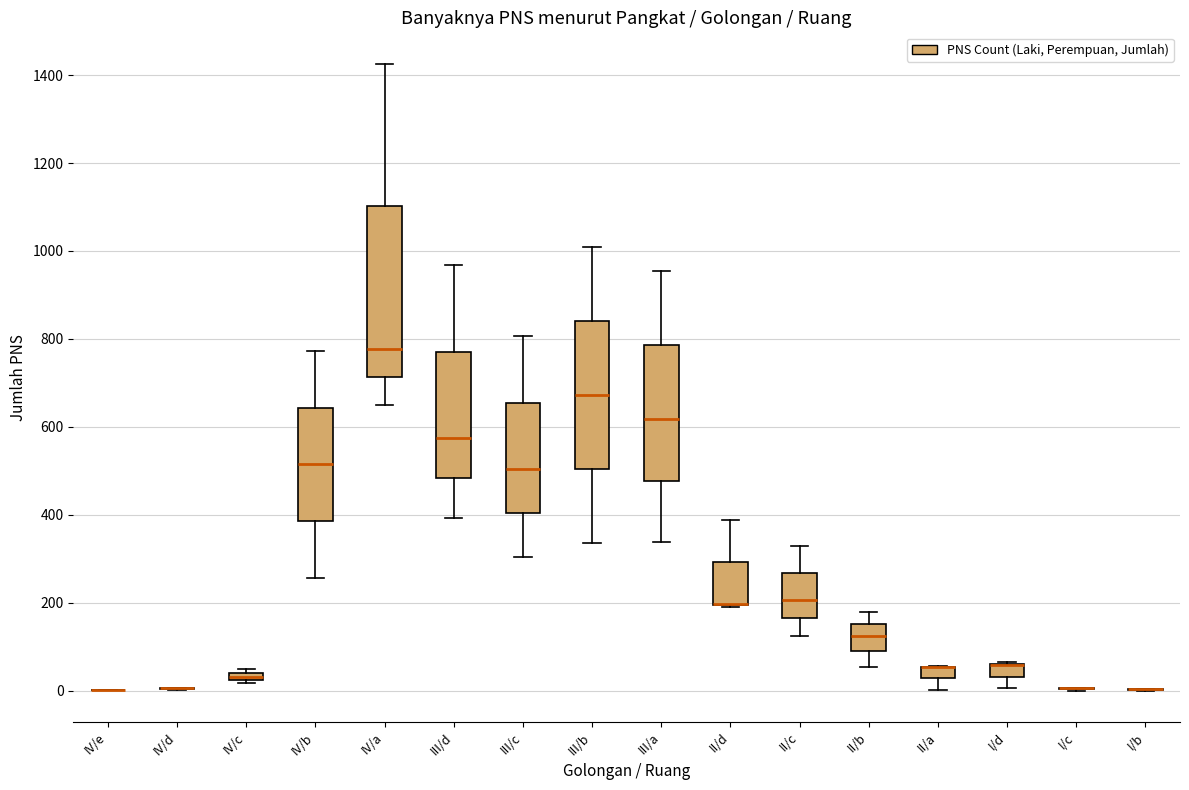

Comparing the boxes themselves (not the whiskers), which one is the tallest?

IV/a